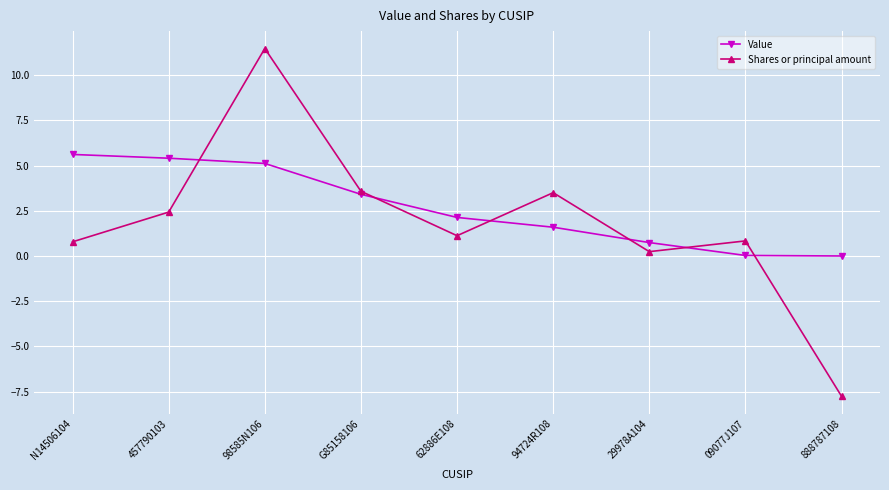

At 09077J107, list the series in order from largest to smallest.

Shares or principal amount, Value